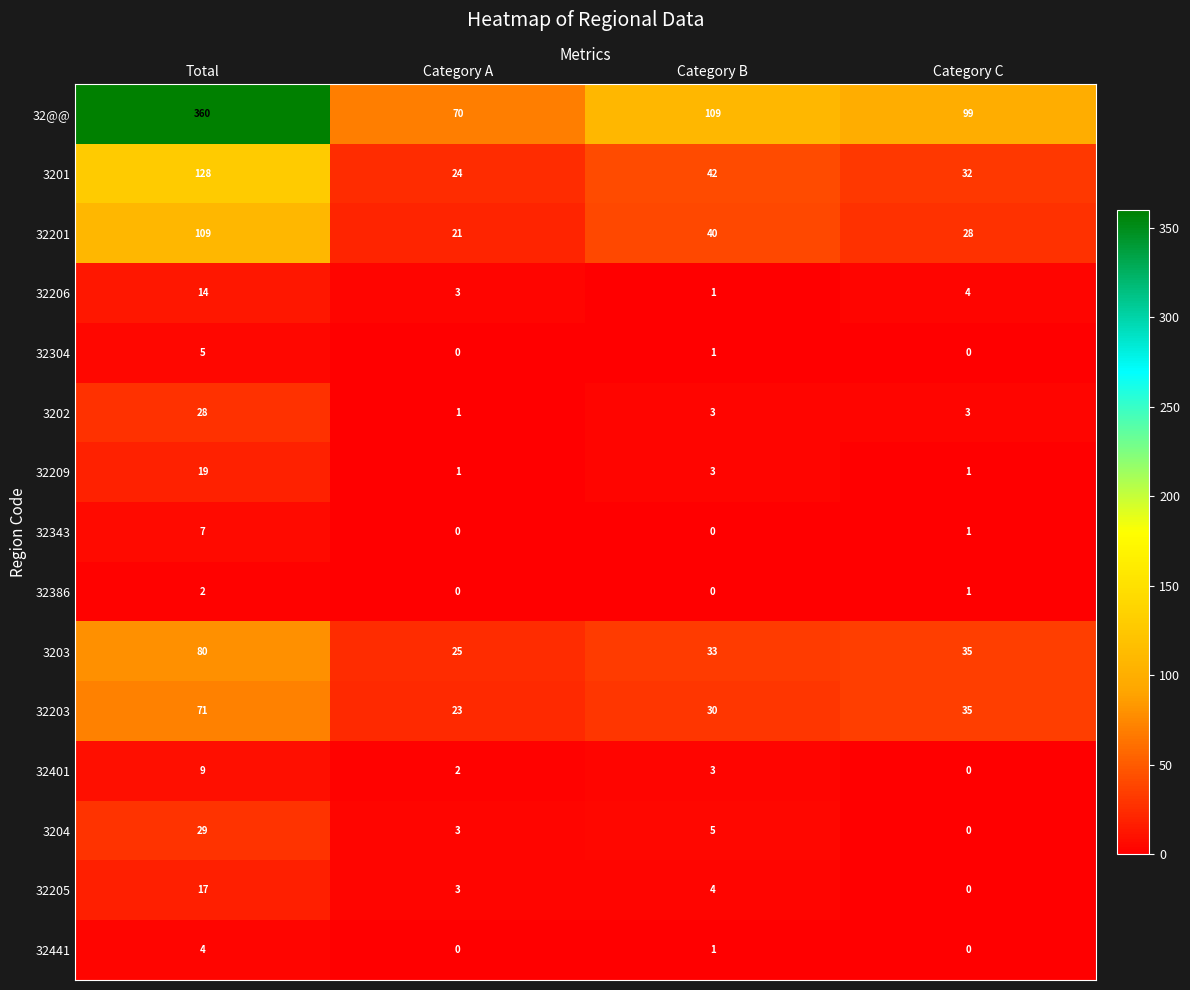

What is the total value across all series at Category C?

239